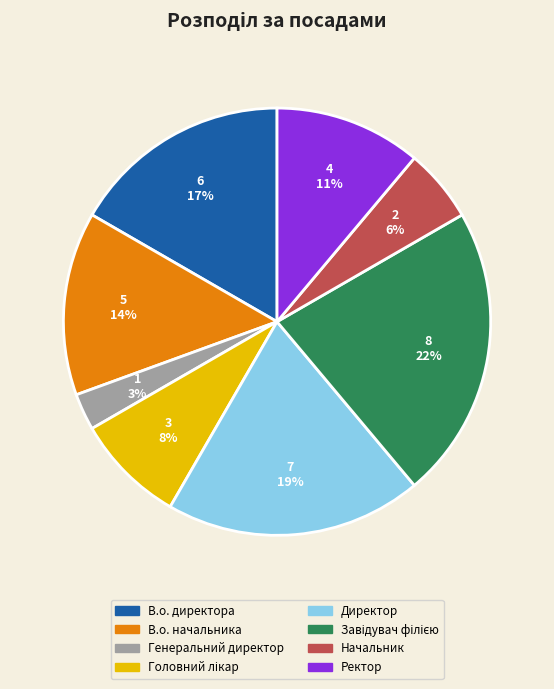

Approximately how many times larger is the value at В.о. директора compared to В.о. начальника?

1.2